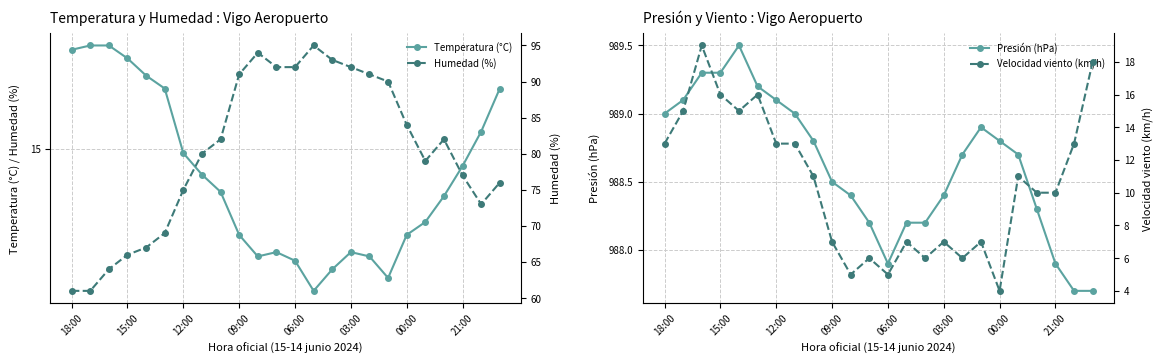

How many interior local peaks does the Humedad (%) series have?

3